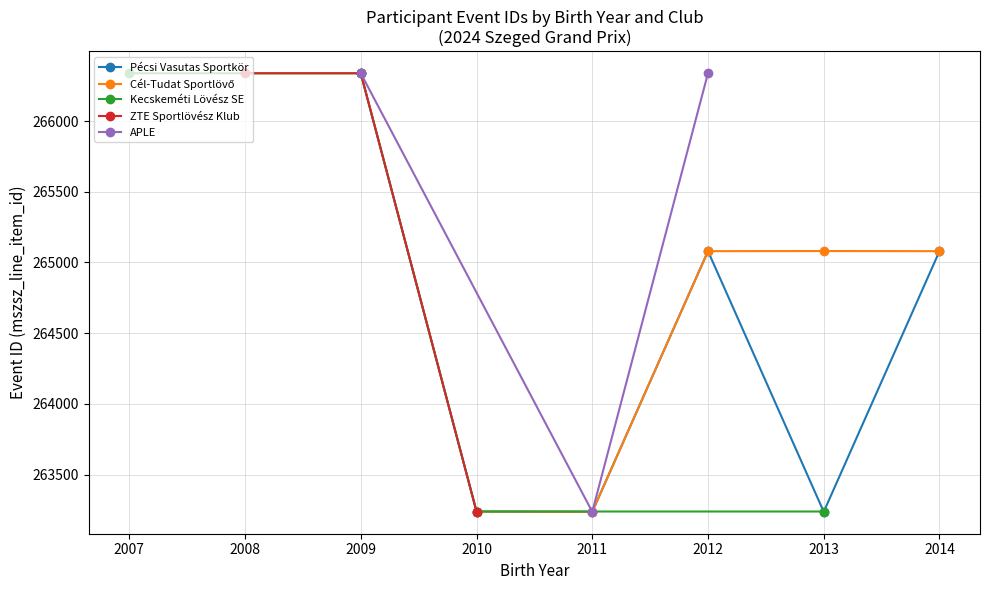

Is the value of APLE at 2014 greater than the value of ZTE Sportlövész Klub at 2013?

No